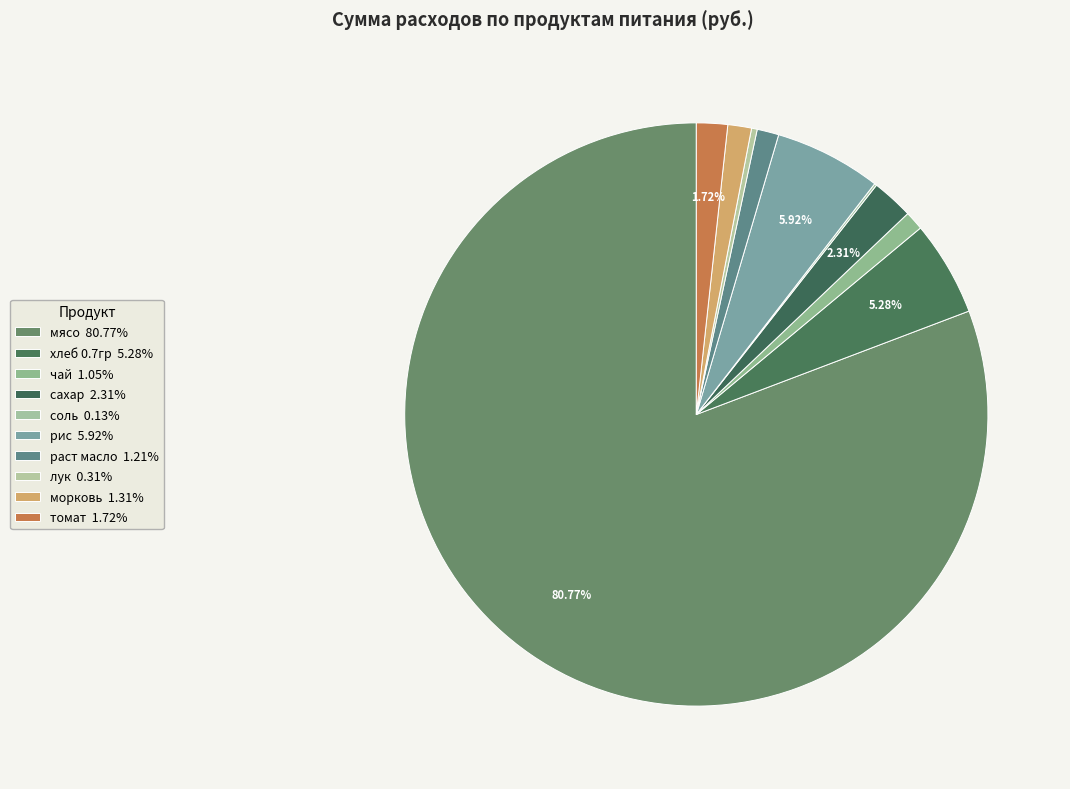

Is it true that соль is 0% of the pie?

True